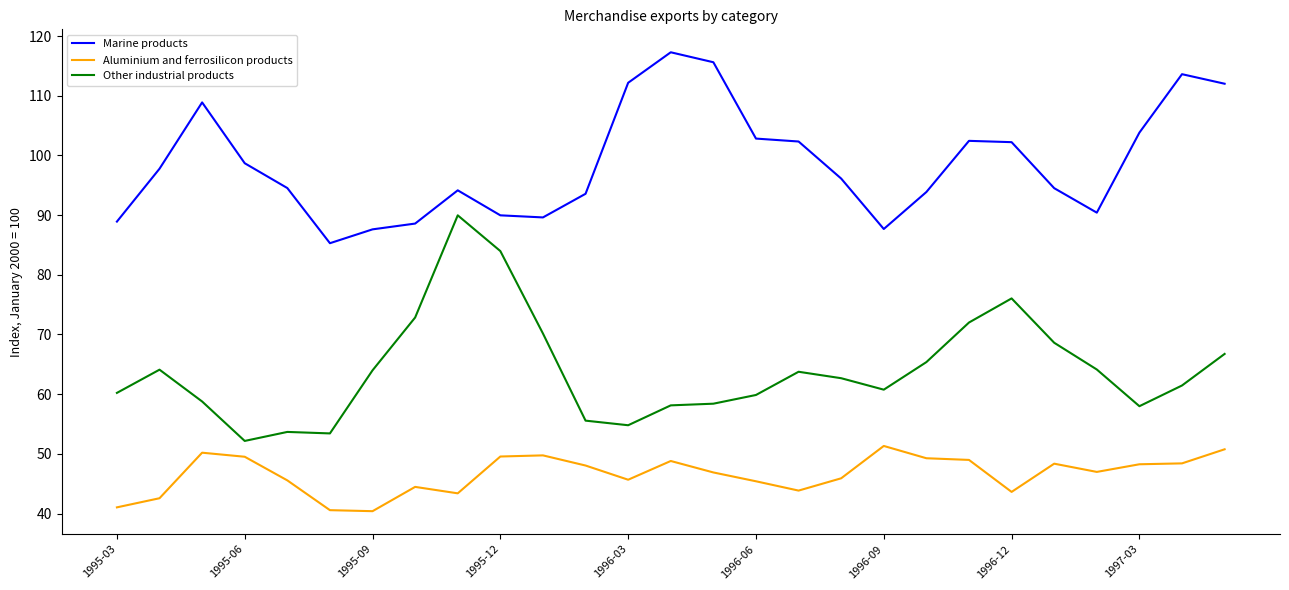

Rank the series by their average value, from lowest to highest.

Aluminium and ferrosilicon products, Other industrial products, Marine products